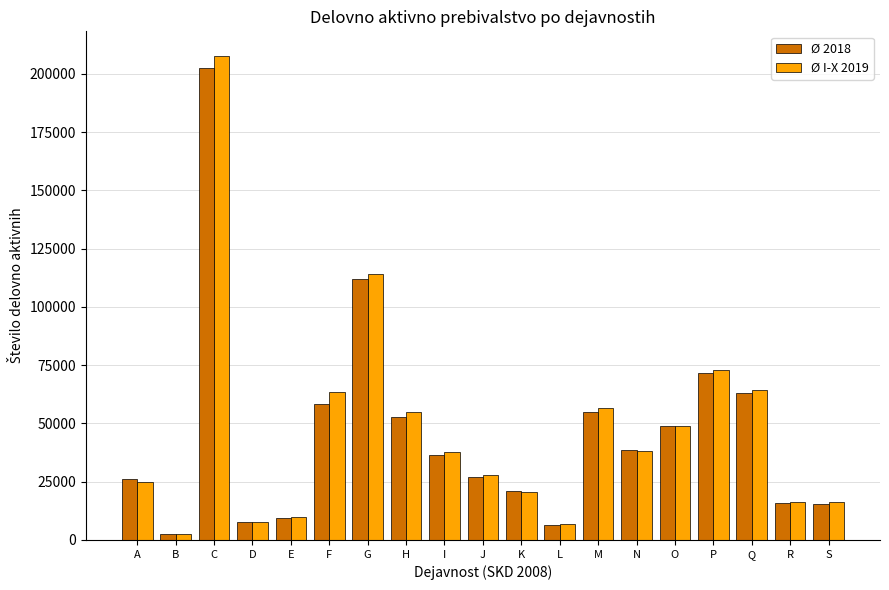

Does the chart contain any negative values?

No